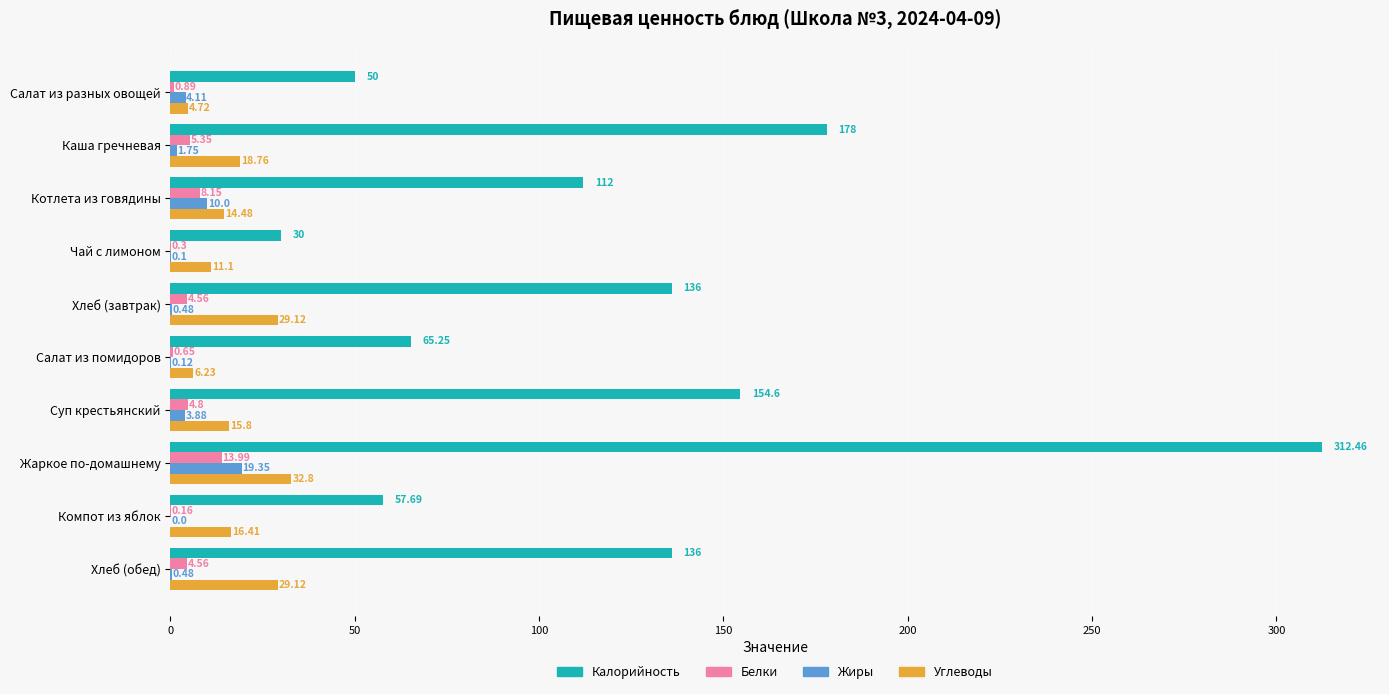

What is the sum of all Жиры values?

40.3